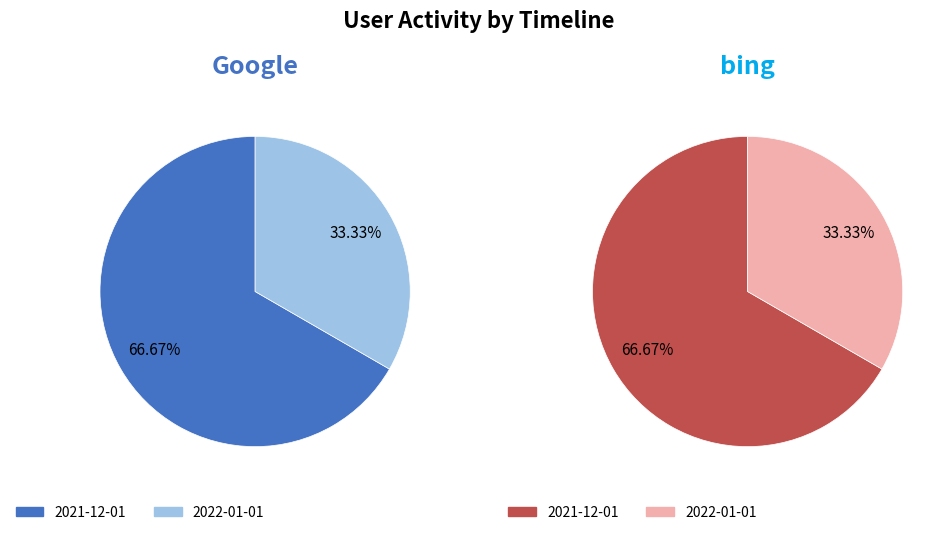

Which has a higher value, 2021-12-01 or 2022-01-01?

2021-12-01